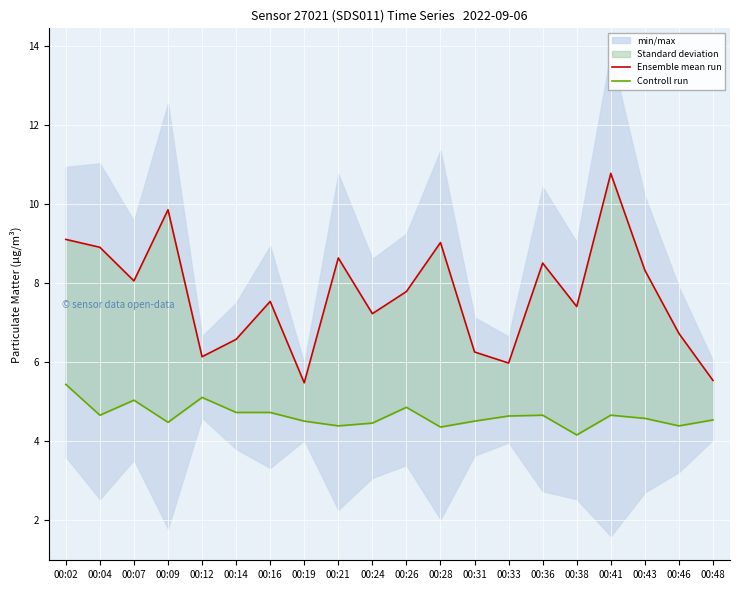

Is it true that Controll run equals 6.6 at 00:33?

False